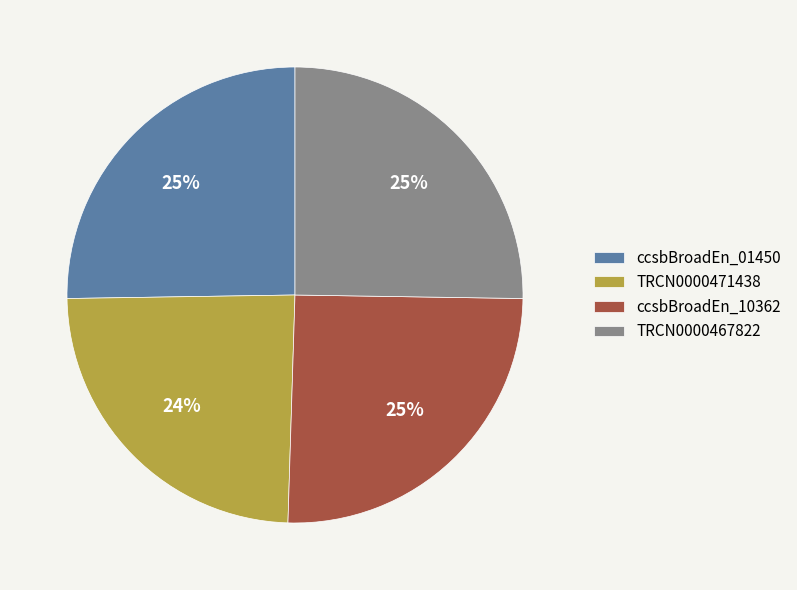

Combined, do ccsbBroadEn_01450 and TRCN0000467822 account for over 50%?

Yes